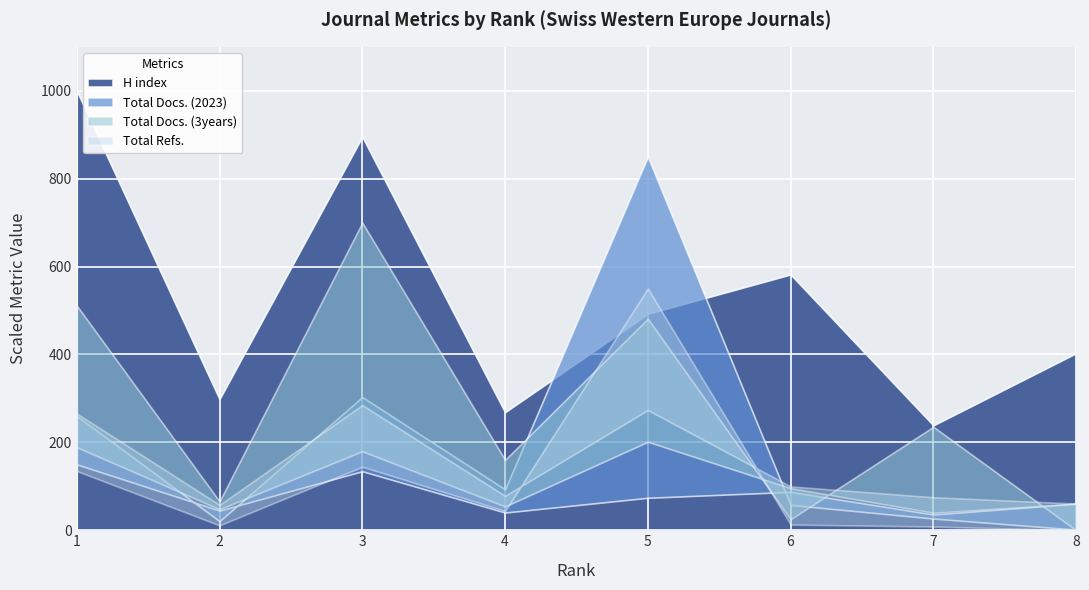

True or false: H index has a value of 16 at 8.

False